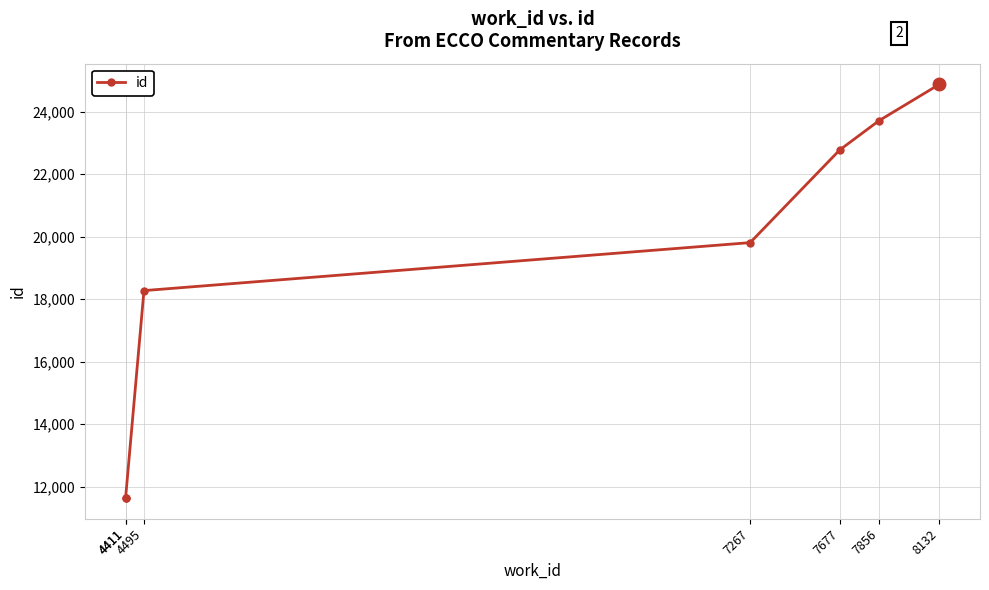

Where is the data nearest to the value 18253?

4495